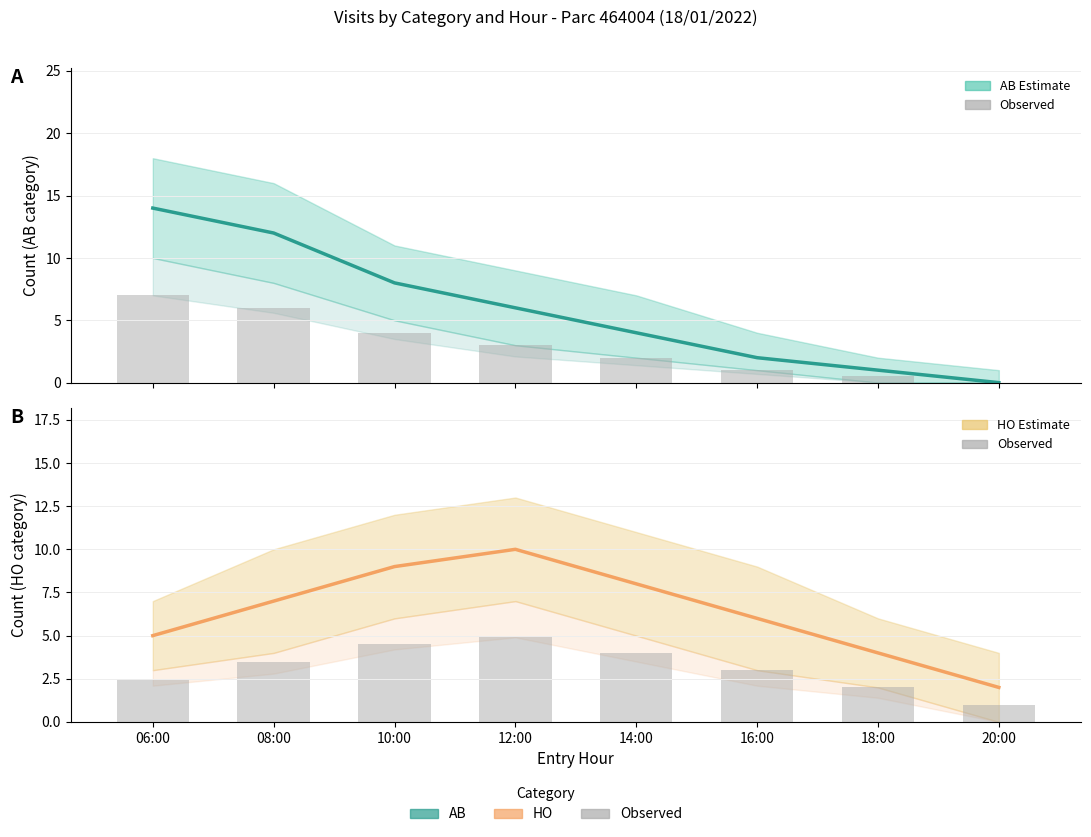

Reading left to right, list all the values displayed in this chart.

AB: 14.0	12.0	8.0	6.0	4.0	2.0	1.0	0.0
AB observed: 7.0	6.0	4.0	3.0	2.0	1.0	0.5	0.0
HO: 5.0	7.0	9.0	10.0	8.0	6.0	4.0	2.0
HO observed: 2.5	3.5	4.5	5.0	4.0	3.0	2.0	1.0